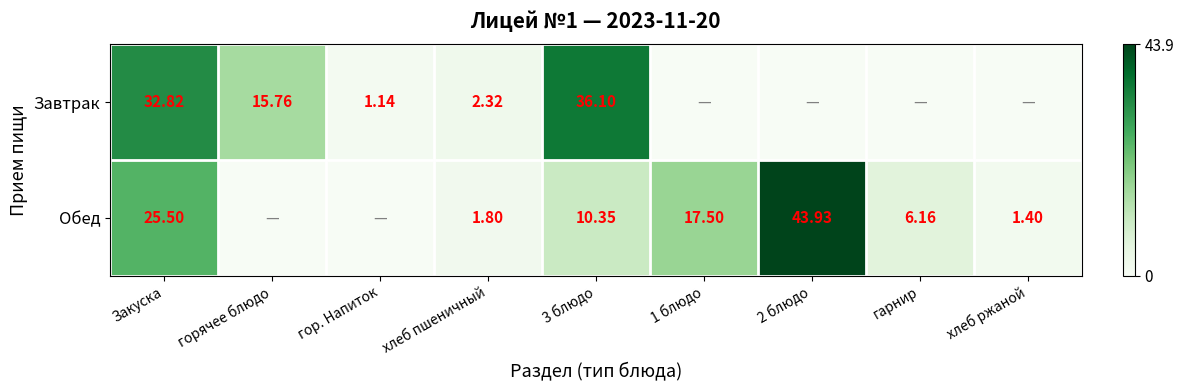

Is the value of Обед at гарнир greater than the value of Завтрак at 3 блюдо?

No